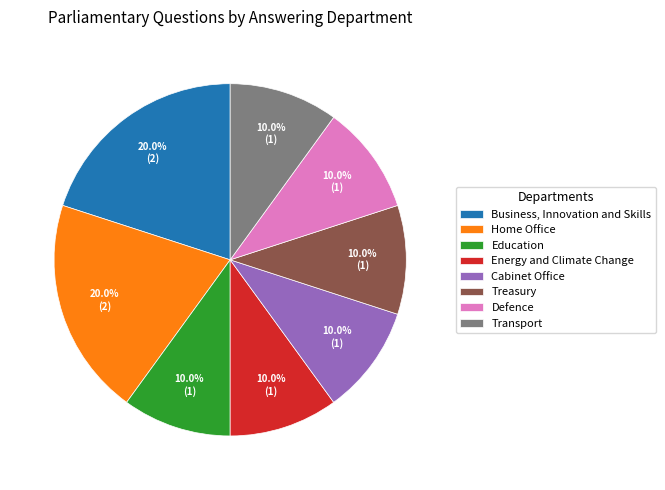

Does Home Office account for over 50% of the chart?

No